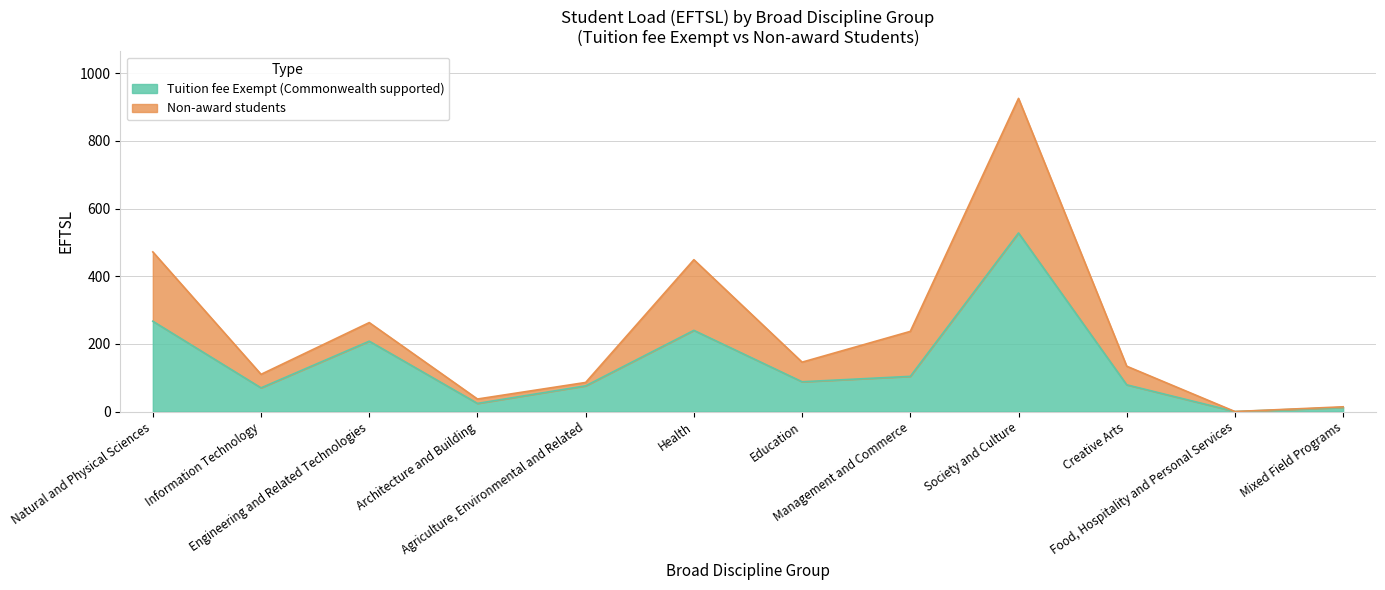

What is the value of the Tuition fee Exempt (Commonwealth supported) point at the 9th from the left?

528